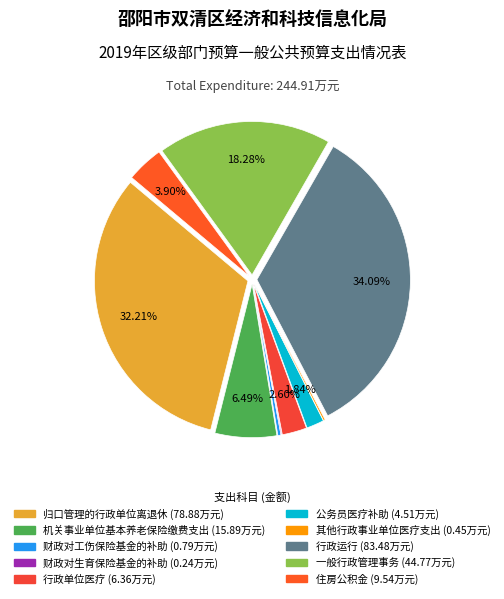

Rank the categories by value from highest to lowest.

行政运行, 归口管理的行政单位离退休, 一般行政管理事务, 机关事业单位基本养老保险缴费支出, 住房公积金, 行政单位医疗, 公务员医疗补助, 财政对工伤保险基金的补助, 其他行政事业单位医疗支出, 财政对生育保险基金的补助